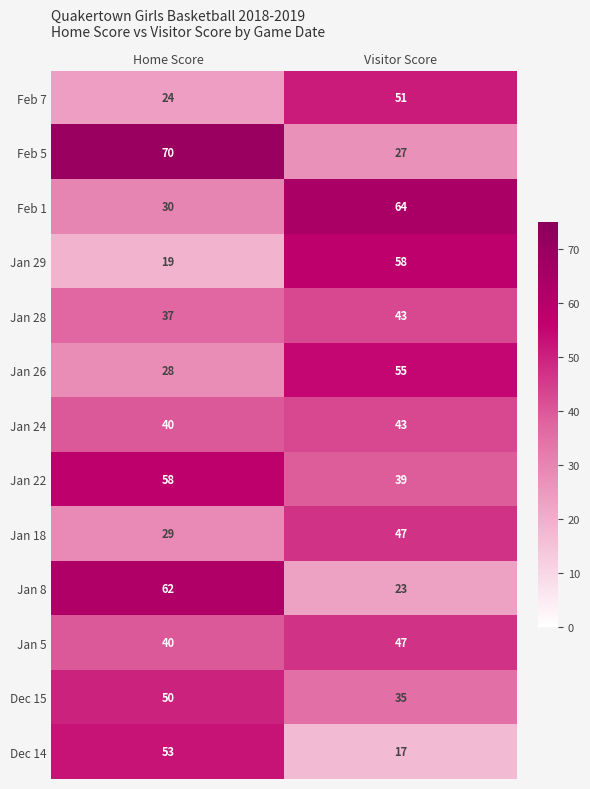

What value does the Dec 15 series have at Visitor Score?

35